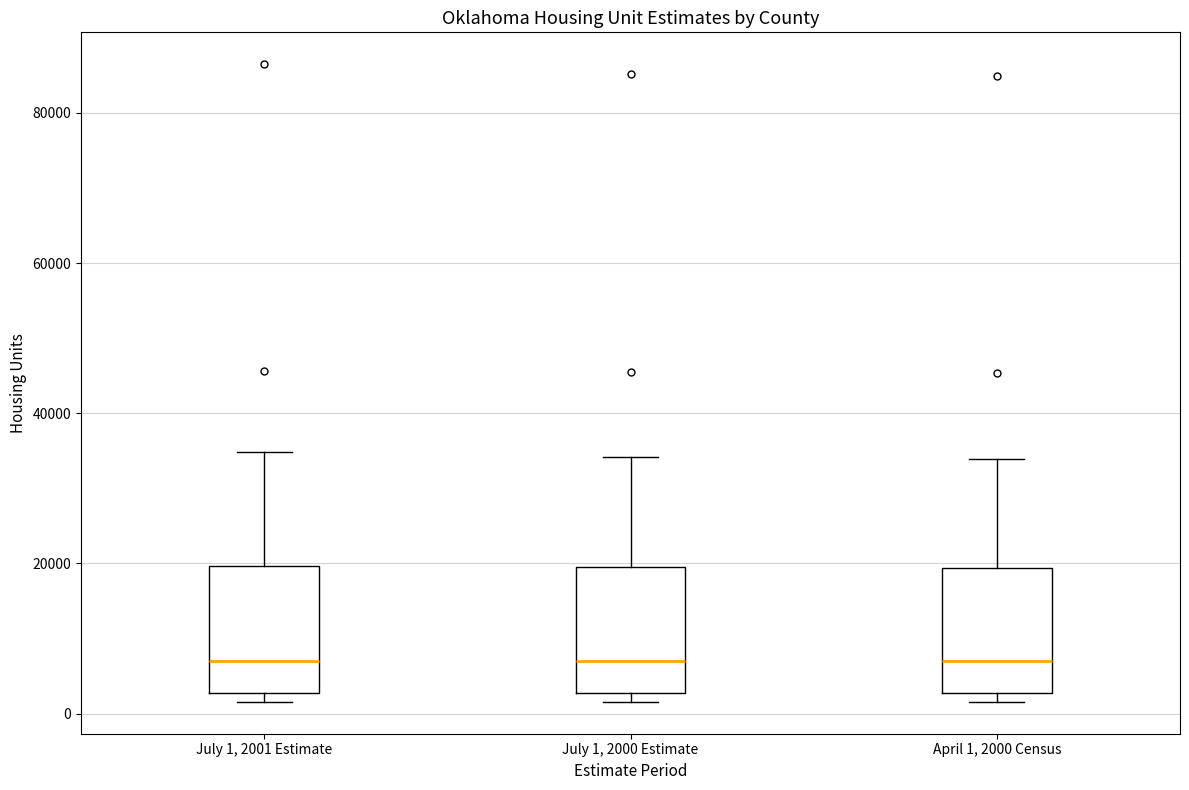

Where is the lower edge of the box for July 1, 2000 Estimate on the y-axis? The values are not printed on the chart, so give them approximately, as read against the axis.

2000